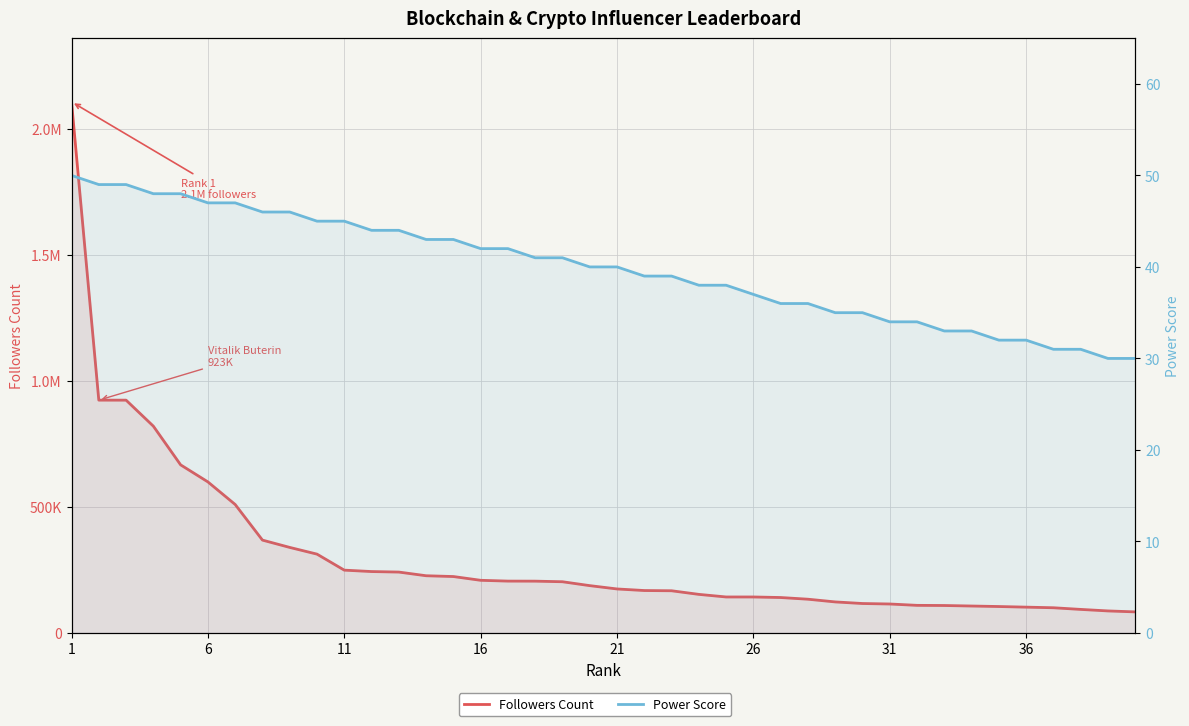

List the series in order of their peak value, highest first.

Followers Count, Power Score